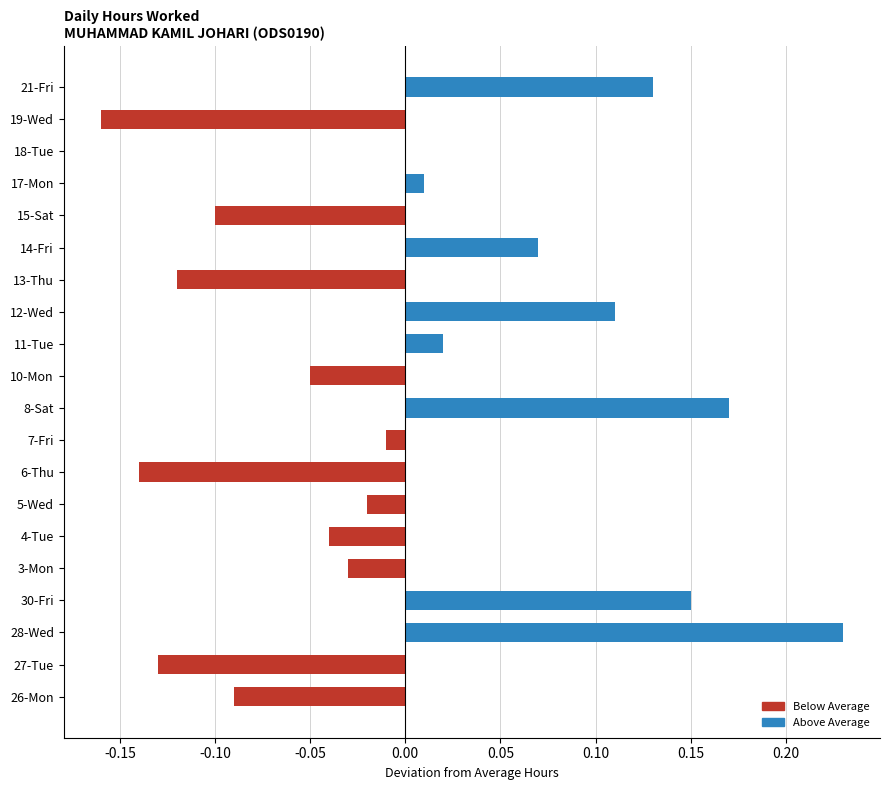

Is it true that the value at 6-Thu is -0.1?

True